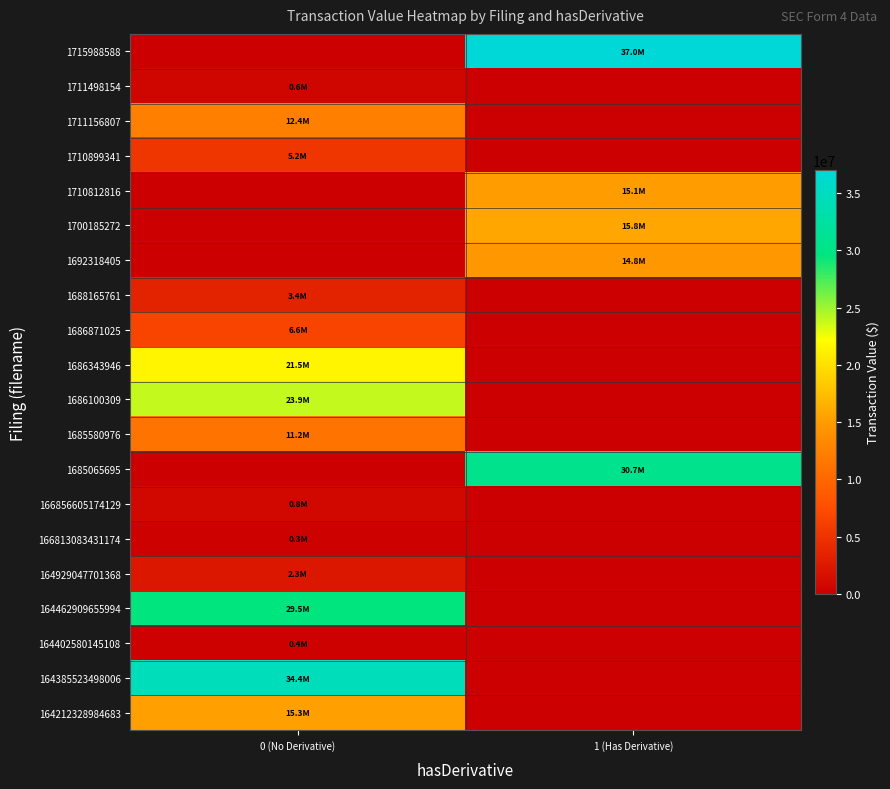

How many categories are shown in the chart?

2